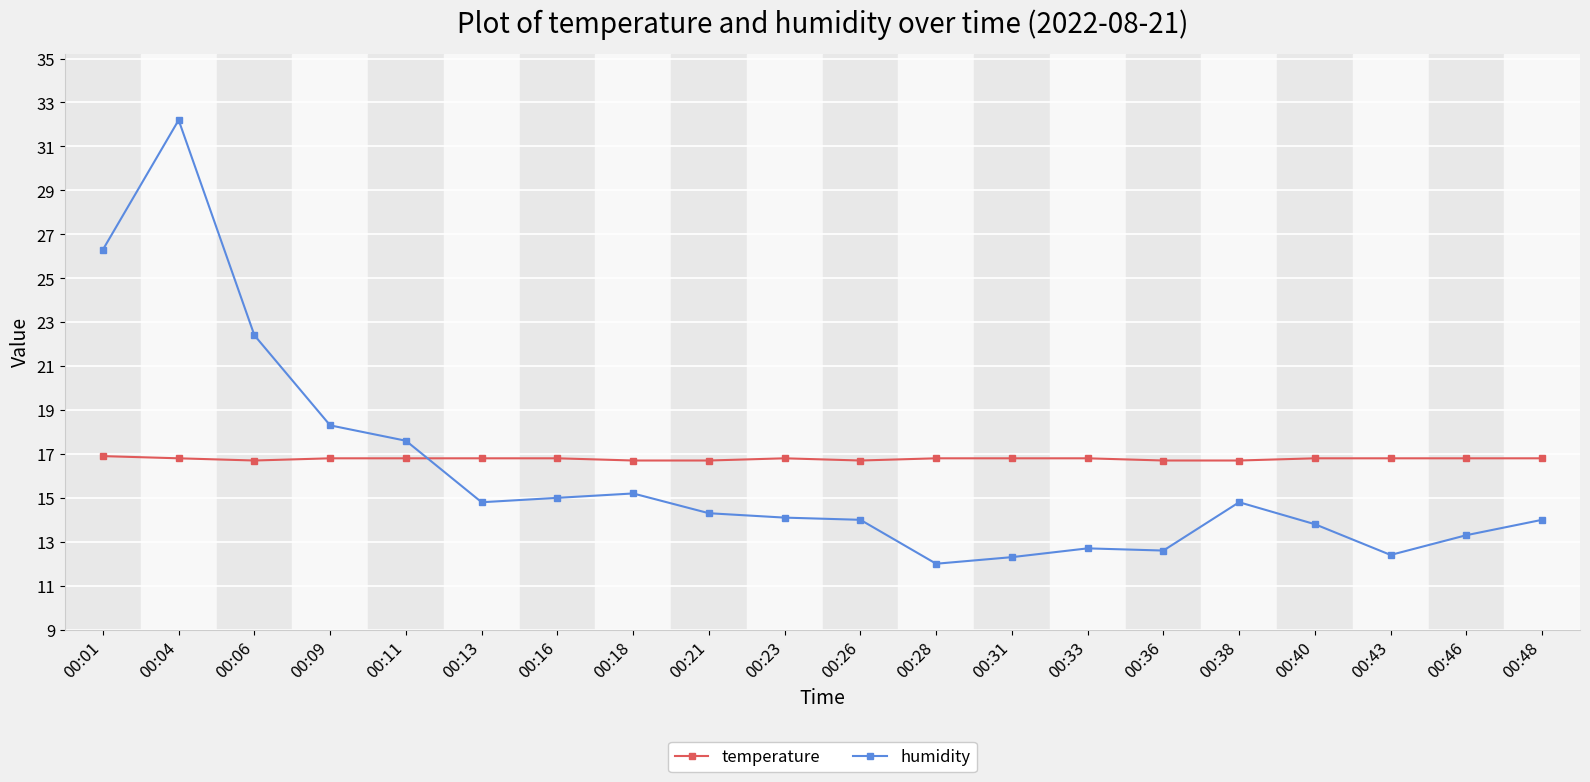

Where do temperature and humidity first cross each other?

00:11 and 00:13